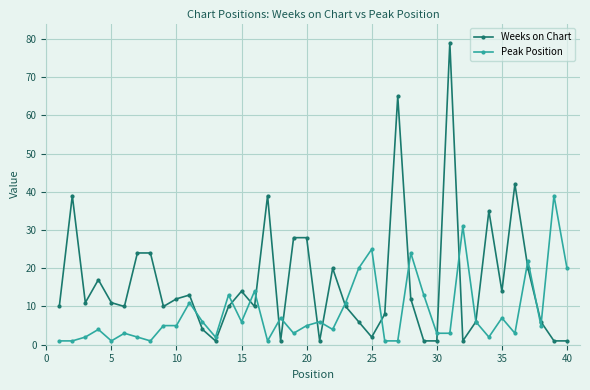

What is the value of the Peak Position point at the 21st from the left?

6